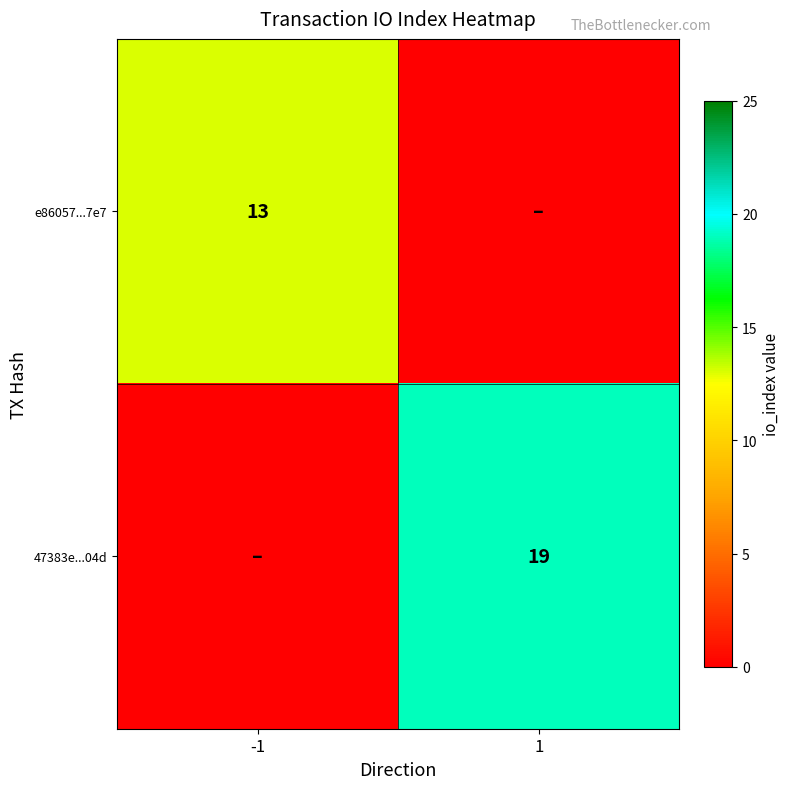

The value of 47383e...04d at 1 is 28. True or false?

False